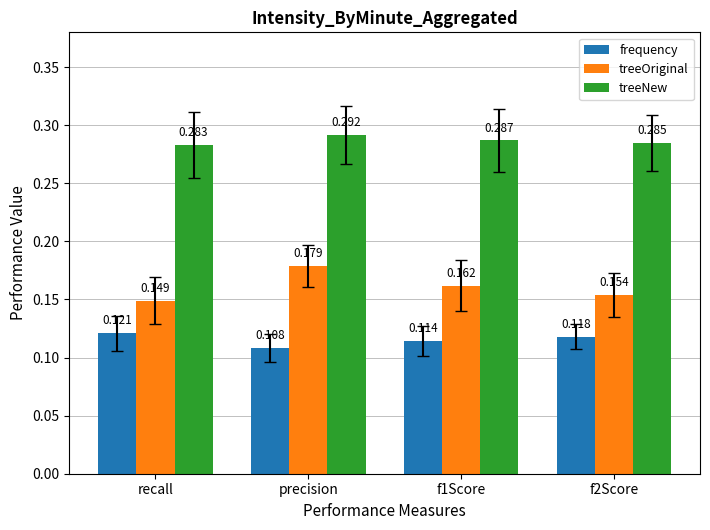

At how many categories does at least one series exceed 0?

4